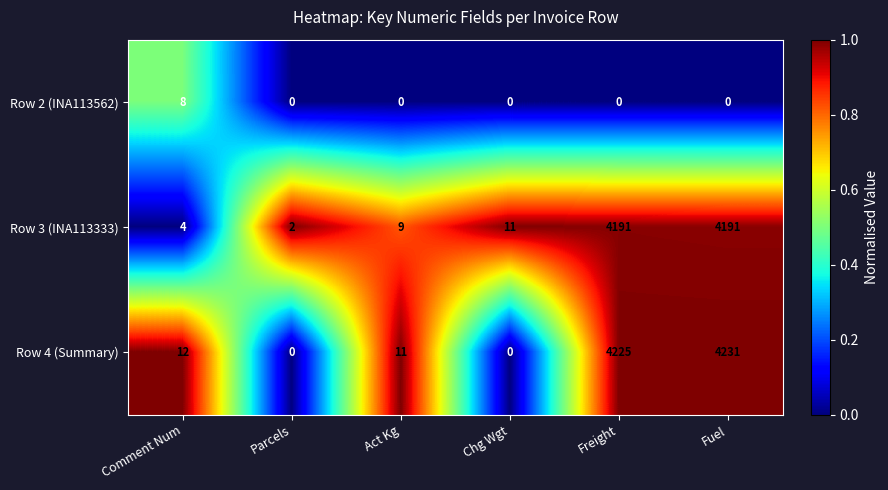

Between Comment Num and Chg Wgt, which series saw the biggest shift?

Row 4 (Summary)